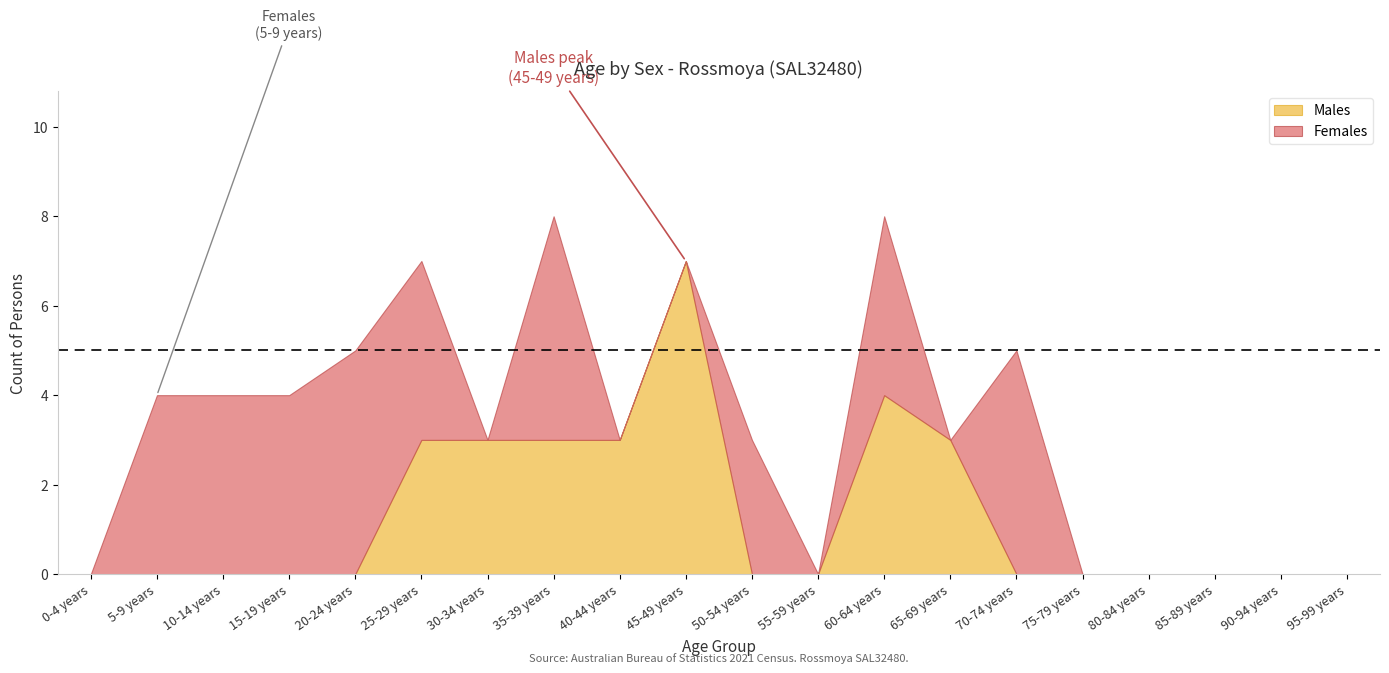

How many times do Males and Females cross each other?

5